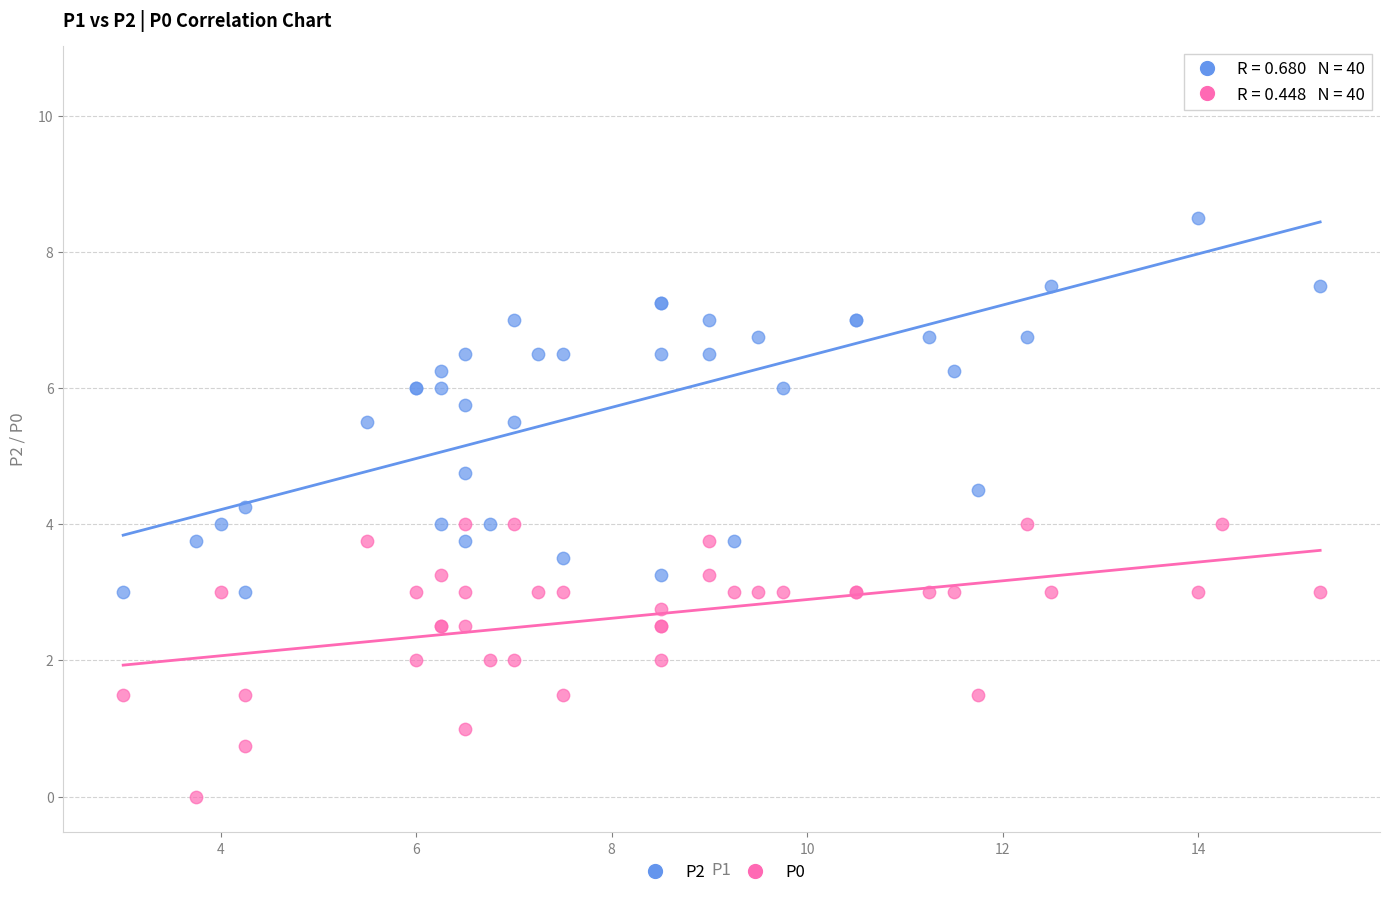

Which series has the largest Y range (max minus min)?

P2